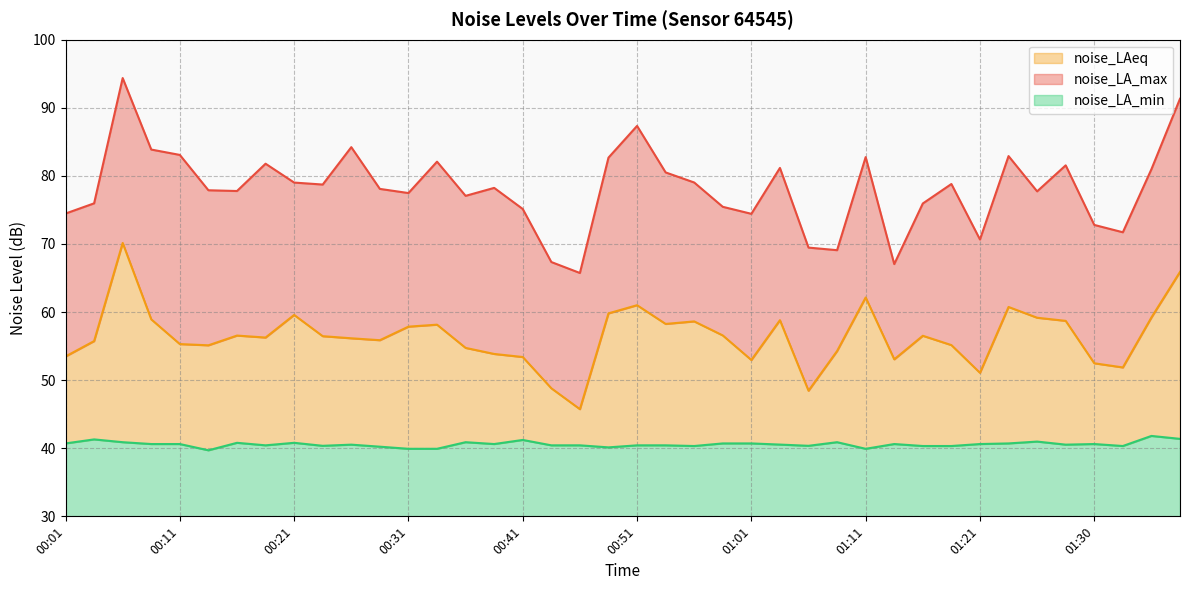

What is the total value across all series at 01:35?

182.0